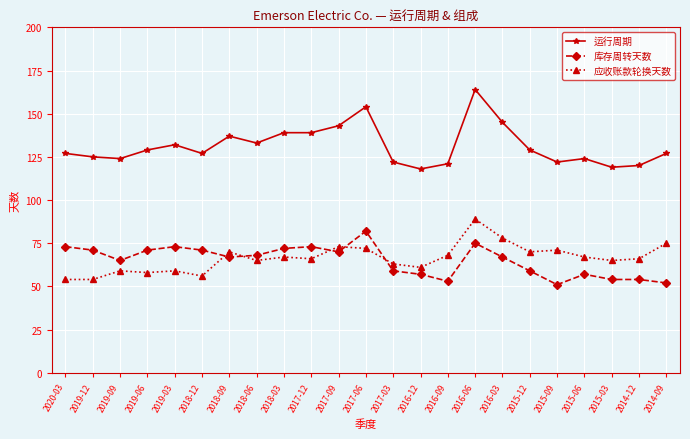

The value of 应收账款轮换天数 at 2020-03 is 96. True or false?

False